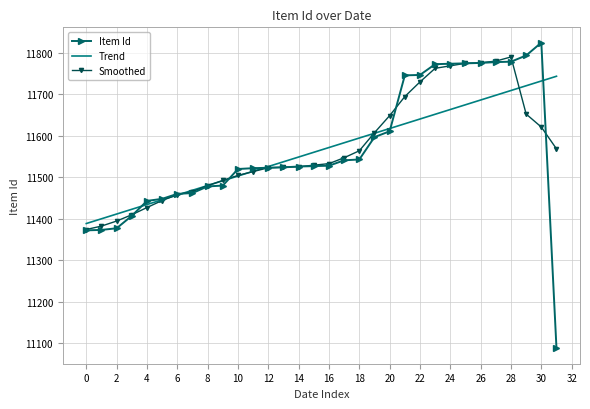

Which series has the widest spread of values?

Item Id